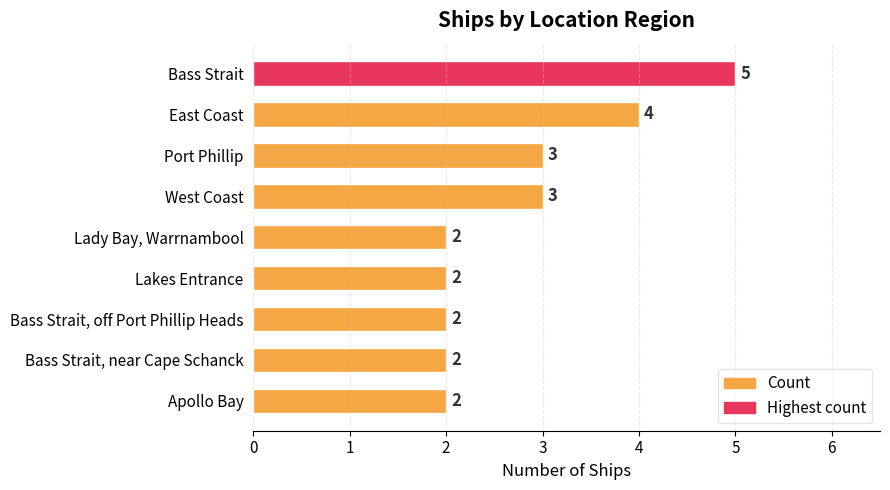

The chart shows a value of 2 at Bass Strait, near Cape Schanck. True or false?

True